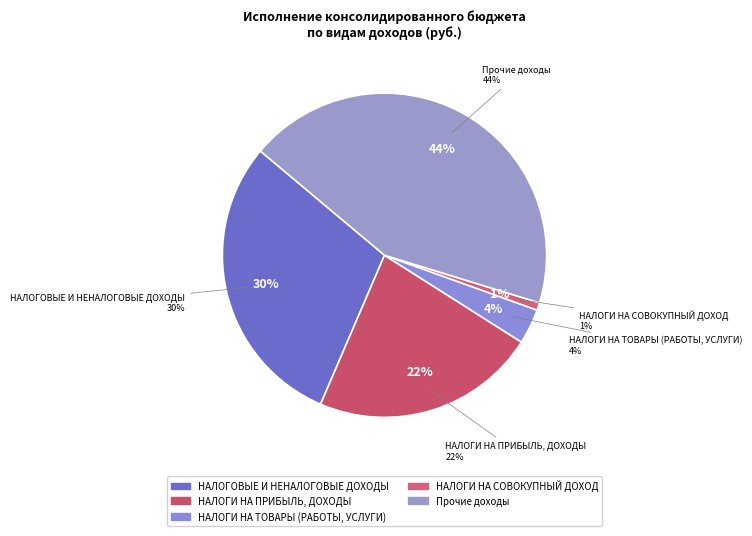

Is there a majority slice in this chart?

No